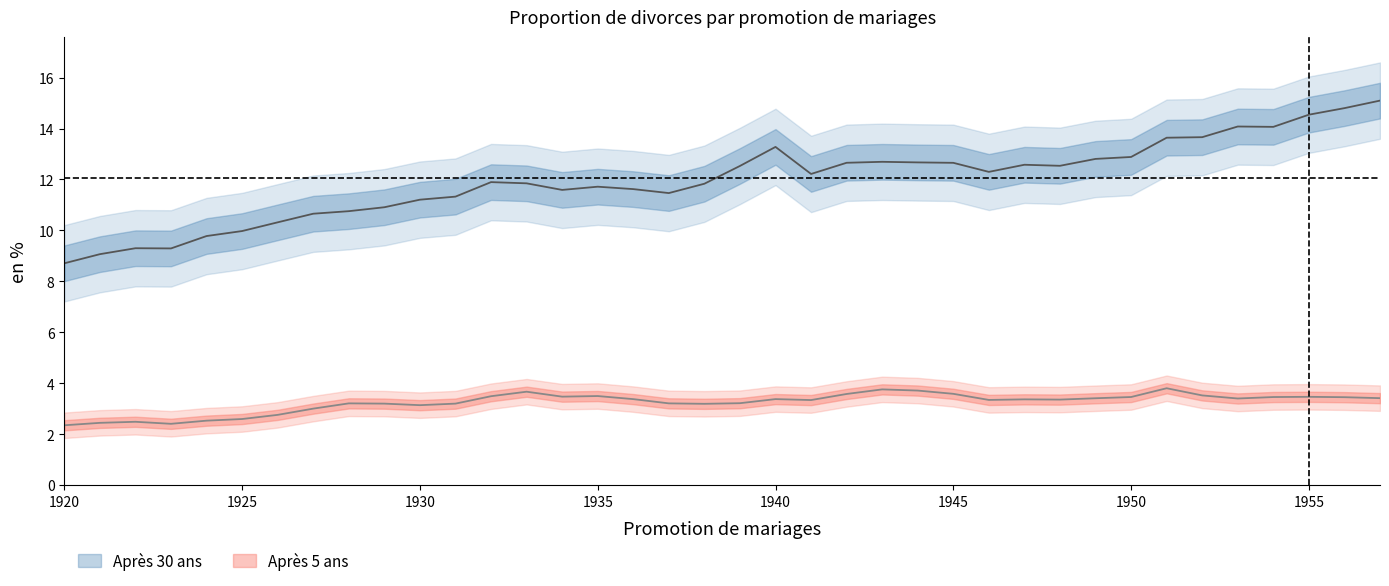

What value does the Après 5 ans series have at 1935?

3.5